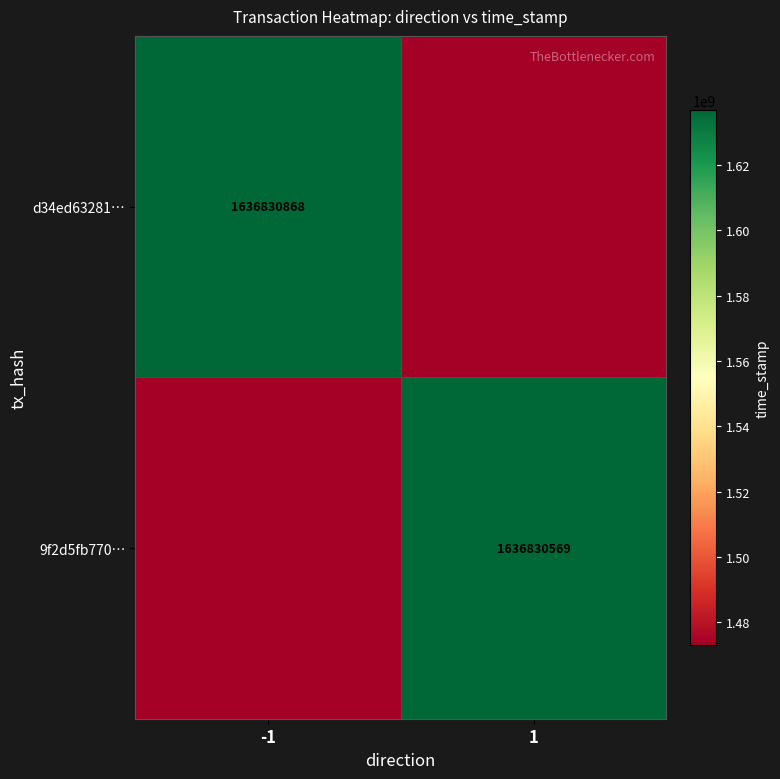

Is the value of d34ed63281… at -1 greater than the value of 9f2d5fb770… at 1?

Yes